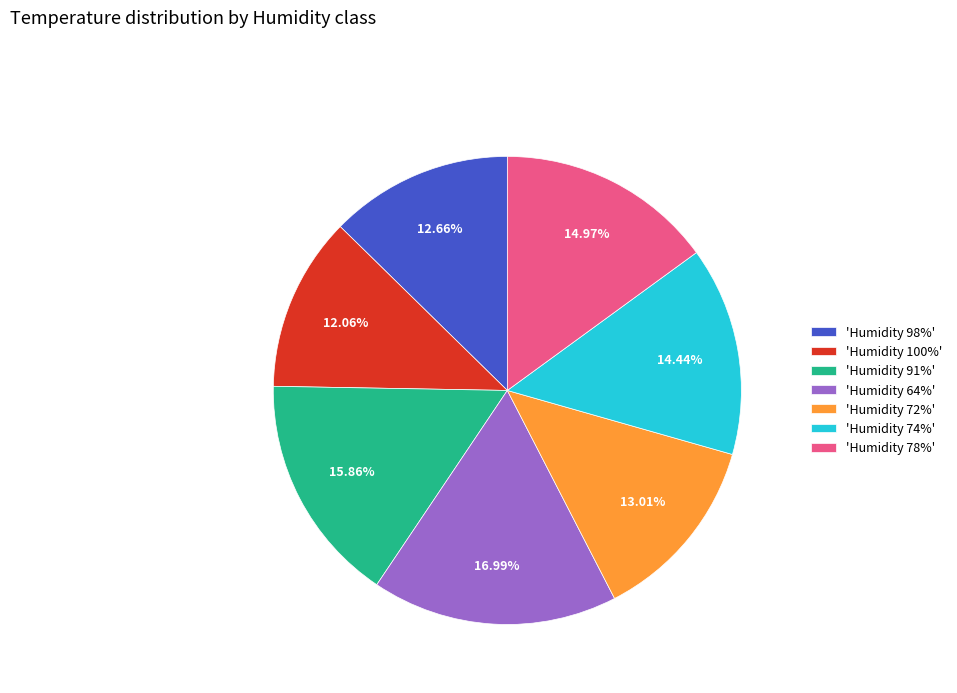

What is the ratio of the value at 'Humidity 64%' to the value at 'Humidity 91%'?

1.1